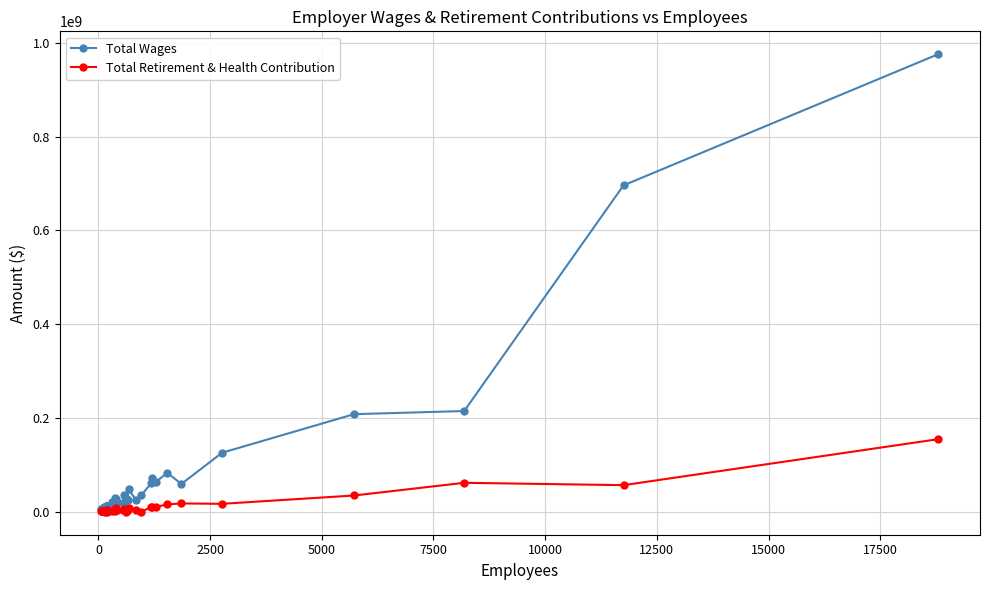

True or false: Total Wages has more than 2 interior local peaks.

True